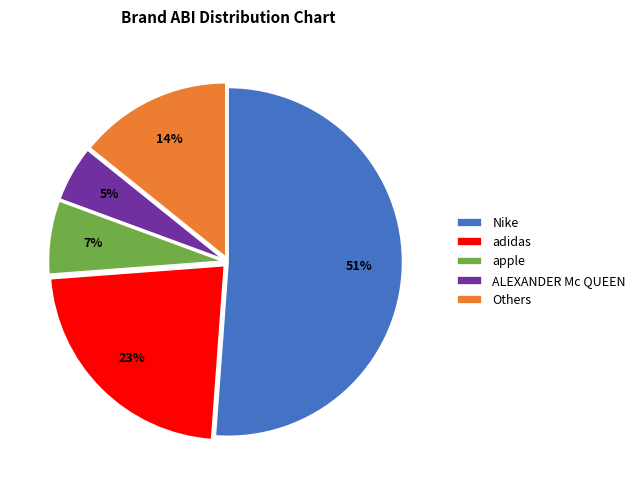

Count the number of slices in the pie.

5